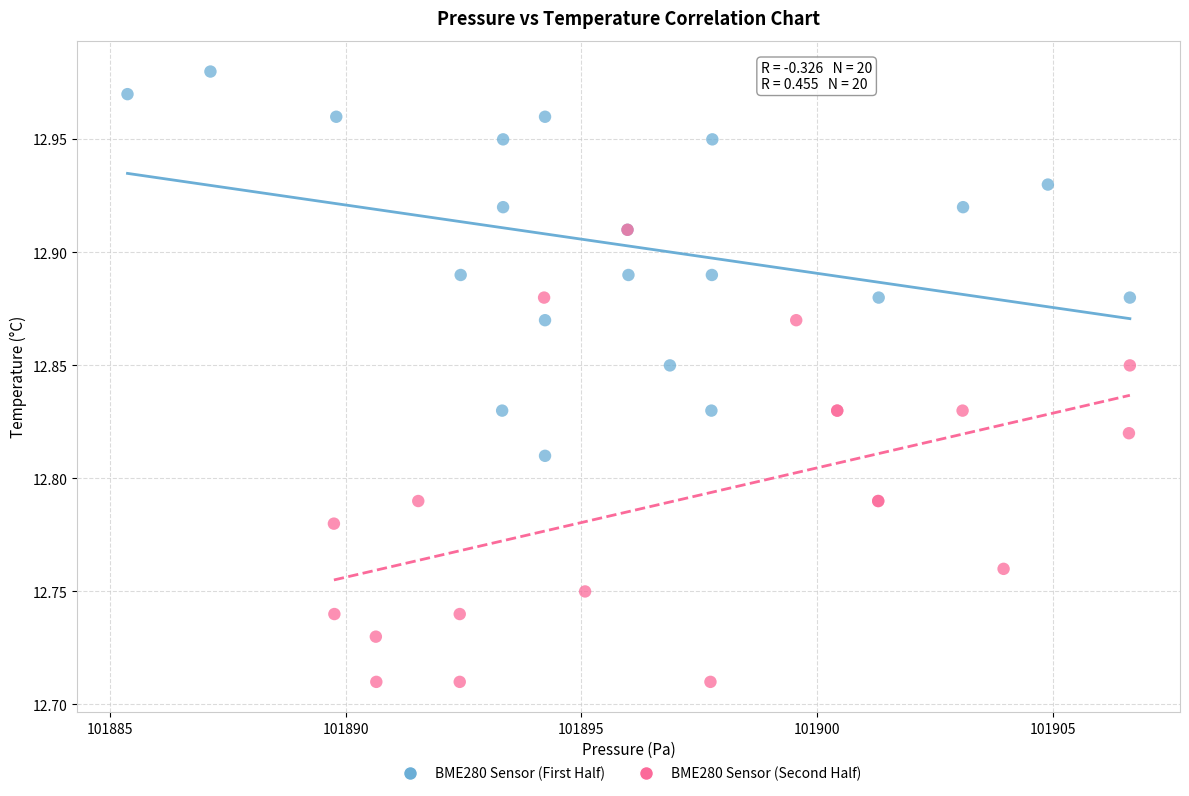

Which series contains the lowest Y value?

BME280 Sensor (Second Half)